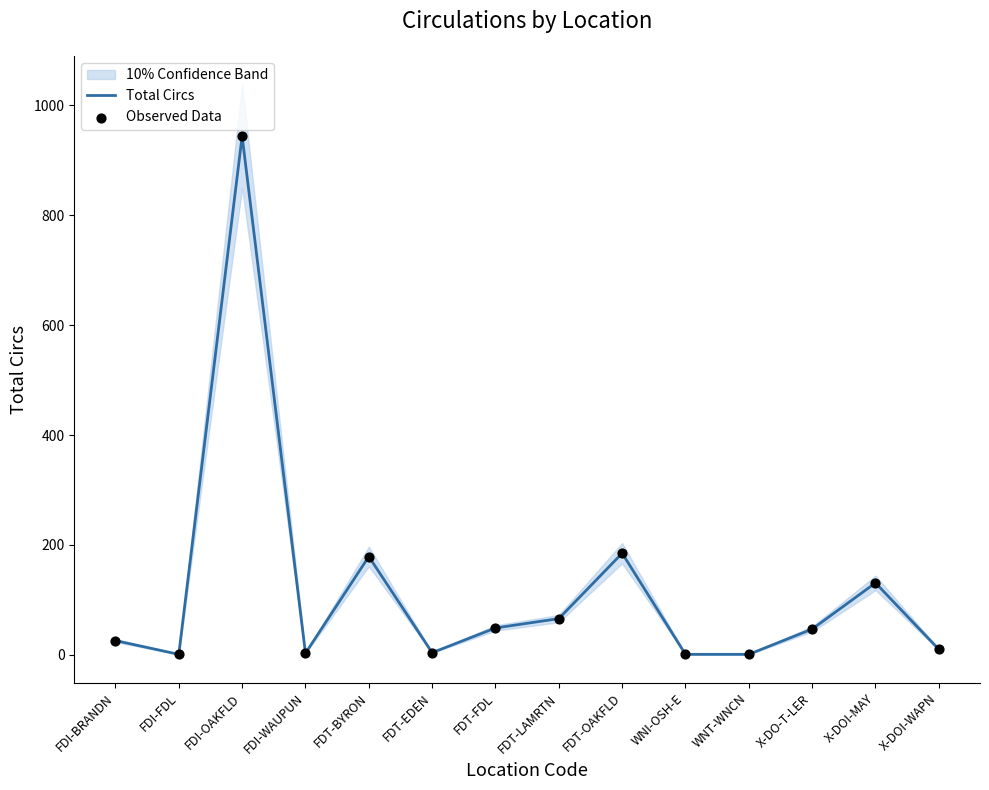

Is the value of Total Circs at FDT-EDEN greater than the value of Observed Data at FDI-OAKFLD?

No